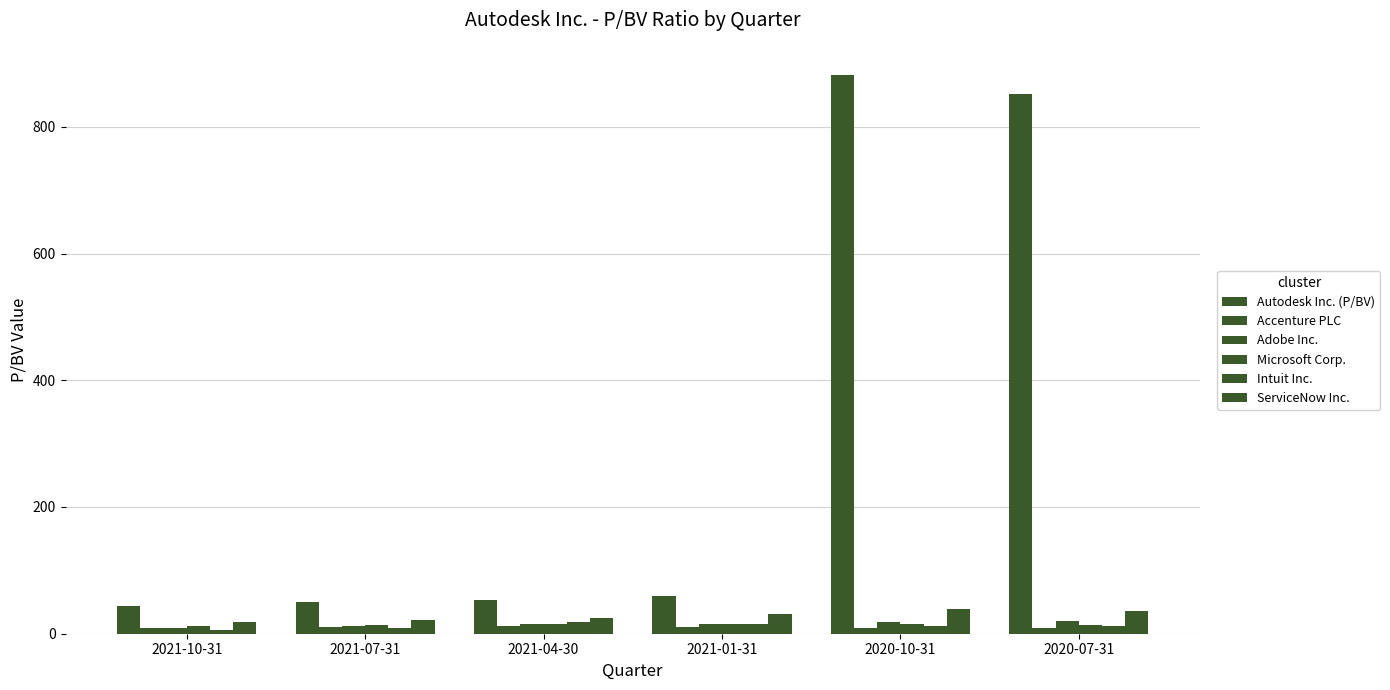

At which label does Adobe Inc. reach its peak?

2020-07-31